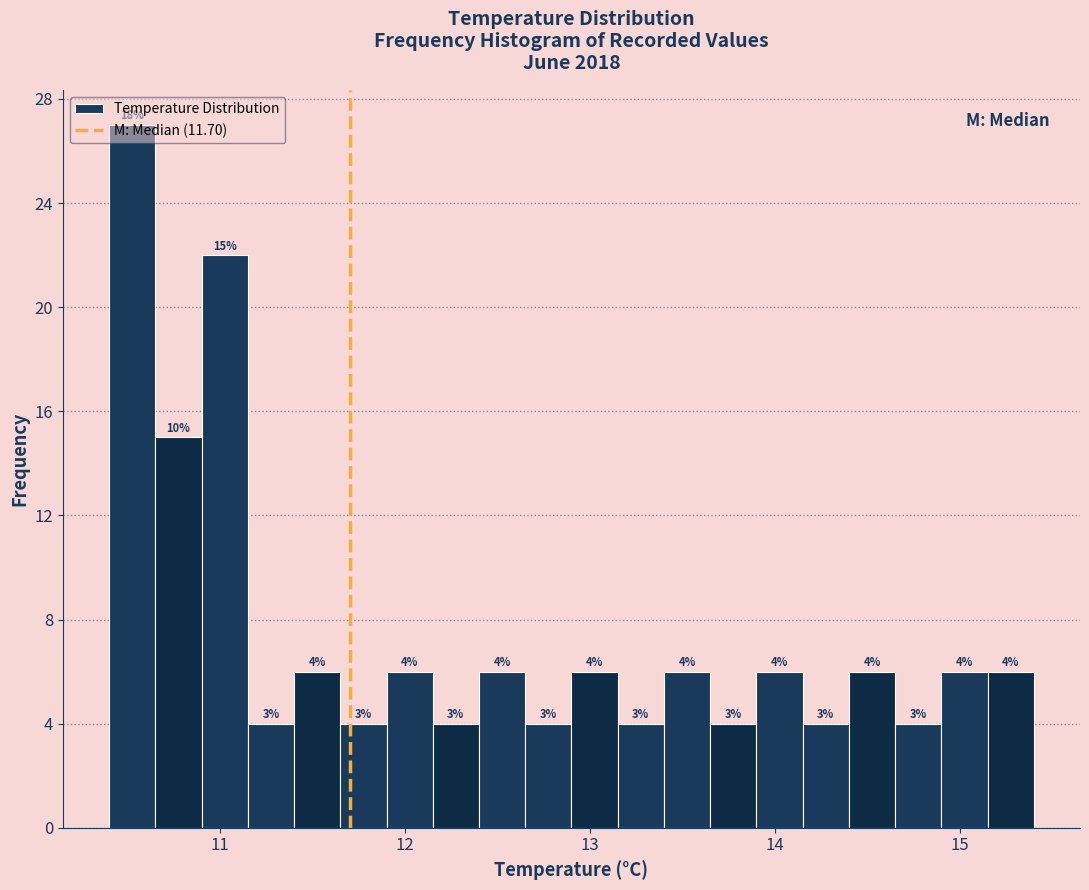

Read against the x-axis, roughly where is the centre of the tallest bar?

10.5